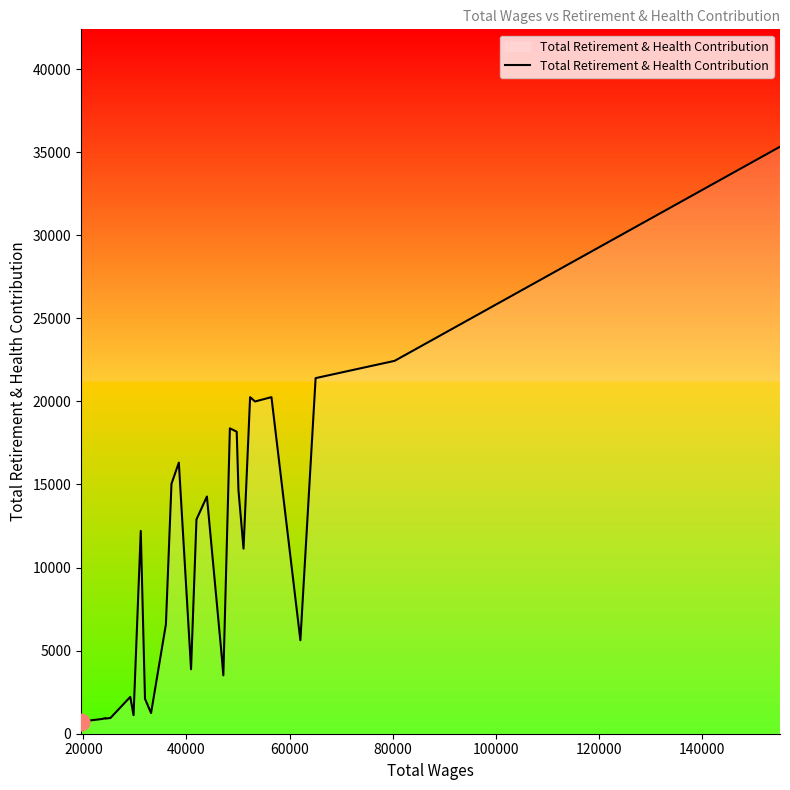

What is the difference between the maximum and minimum values?

34596